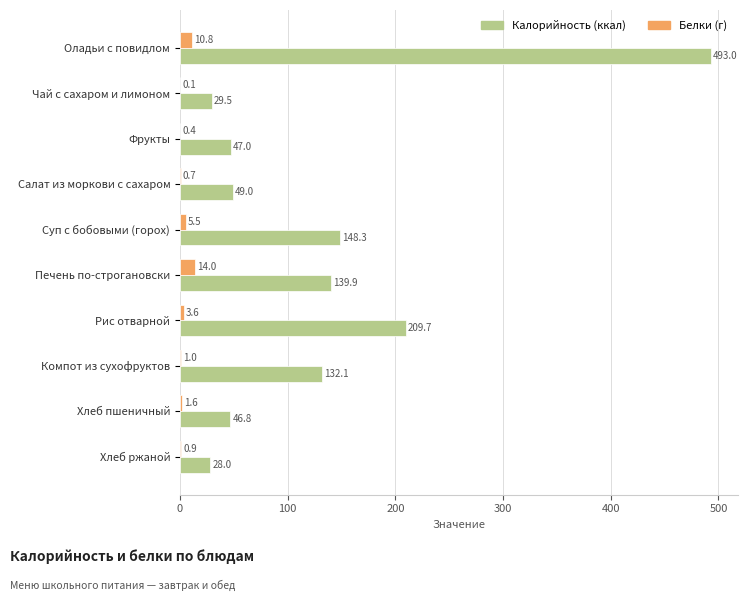

What is the total value across all series at Суп с бобовыми (горох)?

153.8